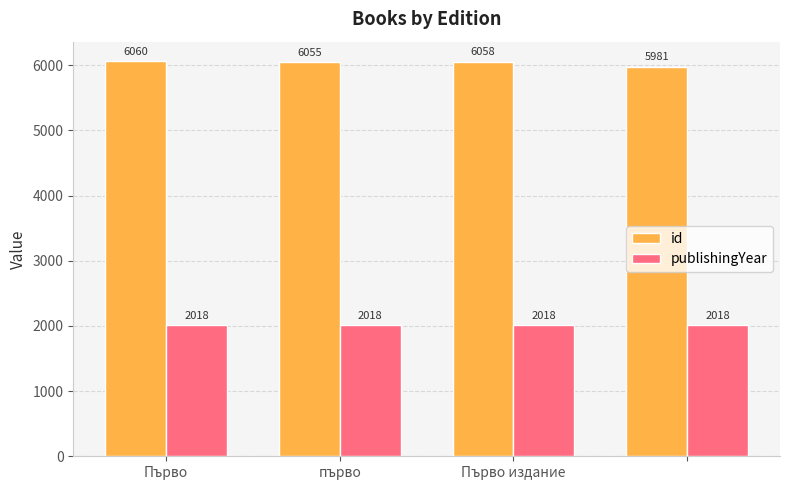

How many categories are shown in the chart?

4